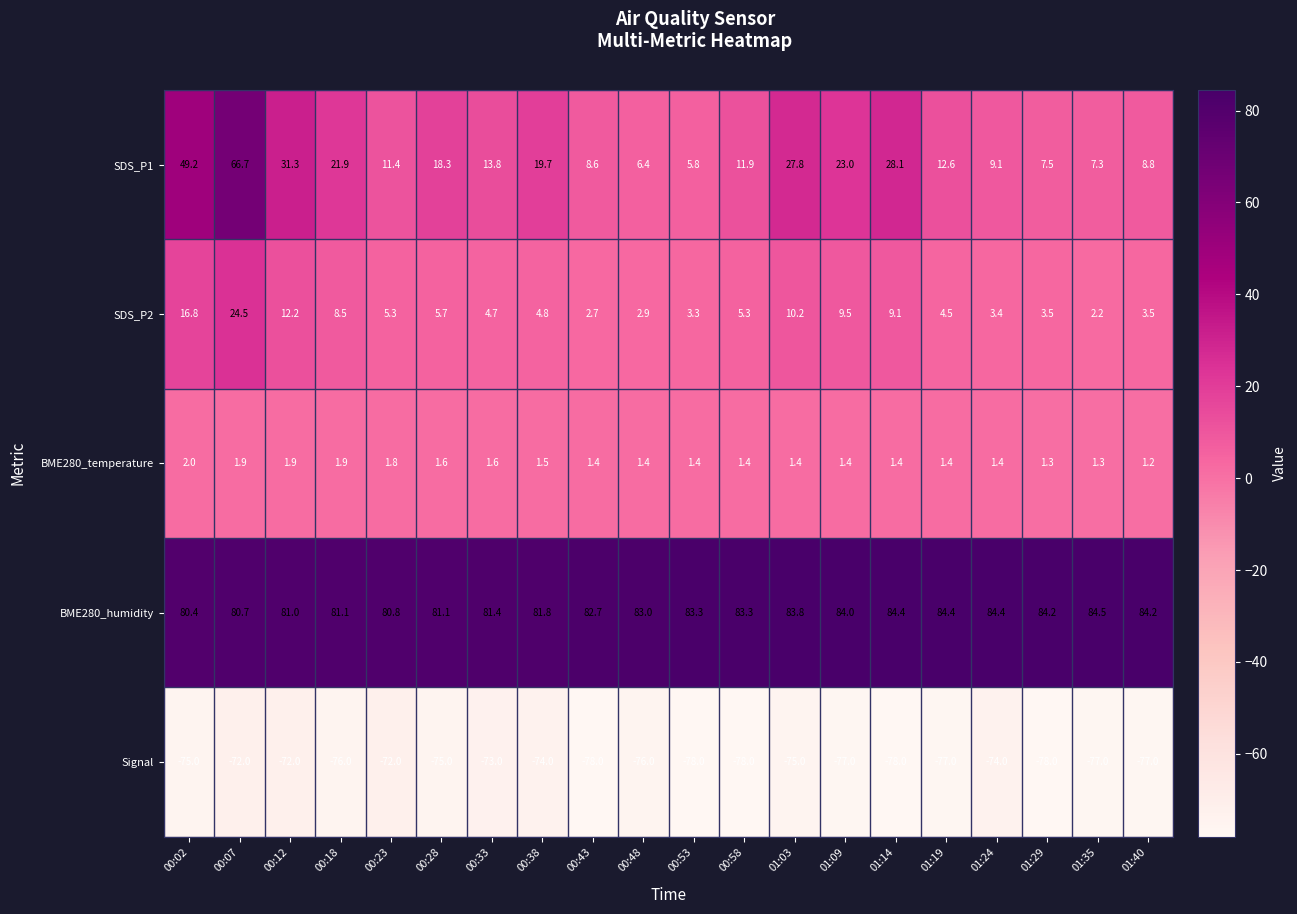

Which series has the widest spread of values?

SDS_P1